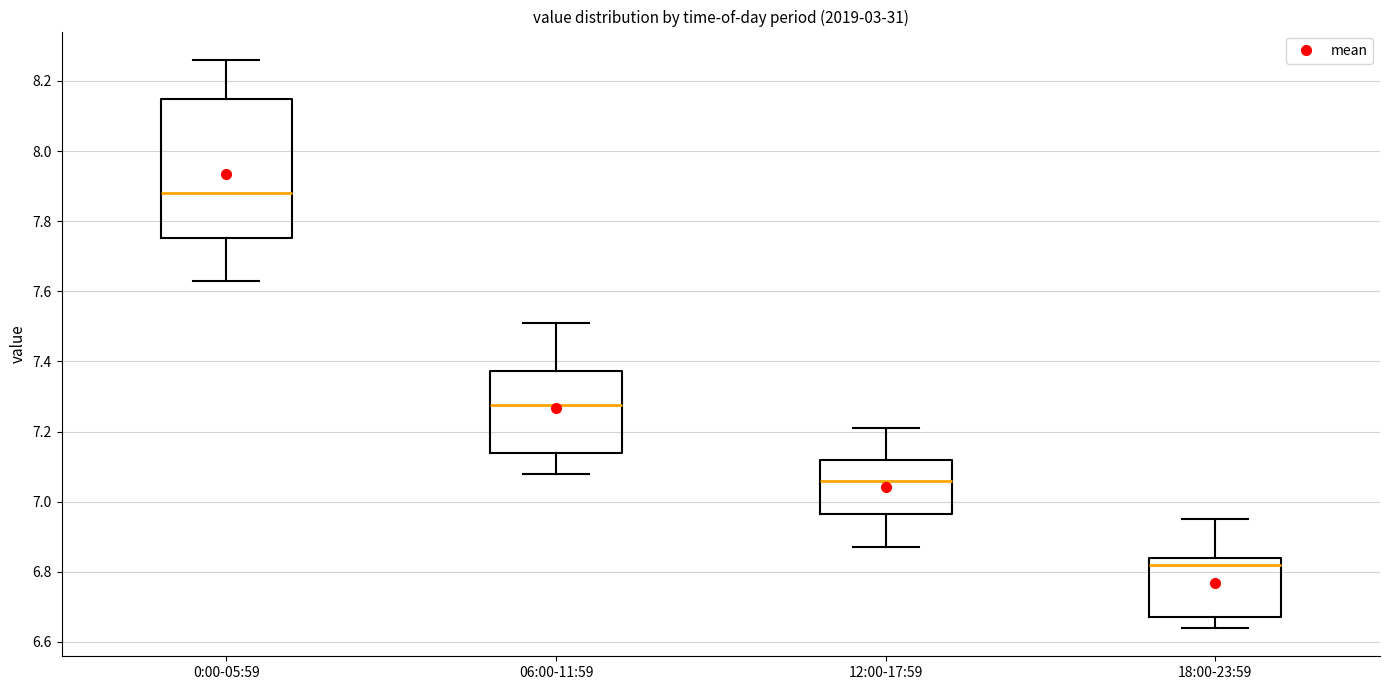

Reading left to right, read every box against the y-axis: the position of its median line, the range the box covers, and the ends of its whiskers. The values are not printed on the chart, so give them approximately, as read against the axis.

0:00-05:59: median 7.88, box 7.76 to 8.16, whiskers 7.64 to 8.26
06:00-11:59: median 7.28, box 7.14 to 7.38, whiskers 7.08 to 7.52
12:00-17:59: median 7.06, box 6.96 to 7.12, whiskers 6.88 to 7.22
18:00-23:59: median 6.82, box 6.68 to 6.84, whiskers 6.64 to 6.96